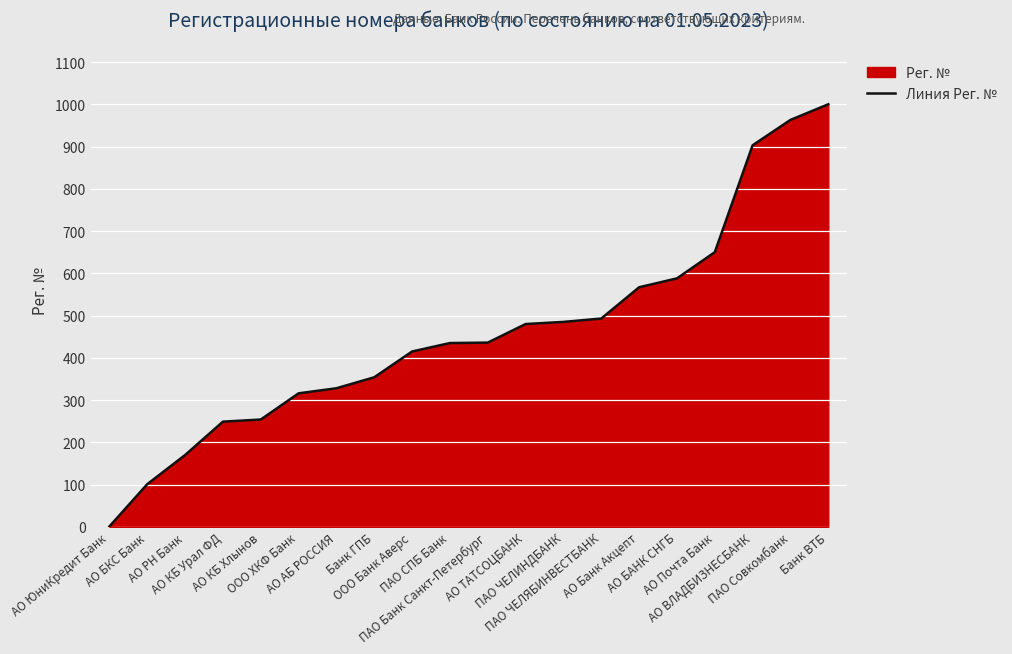

At which label does the data first exceed 436?

АО ТАТСОЦБАНК